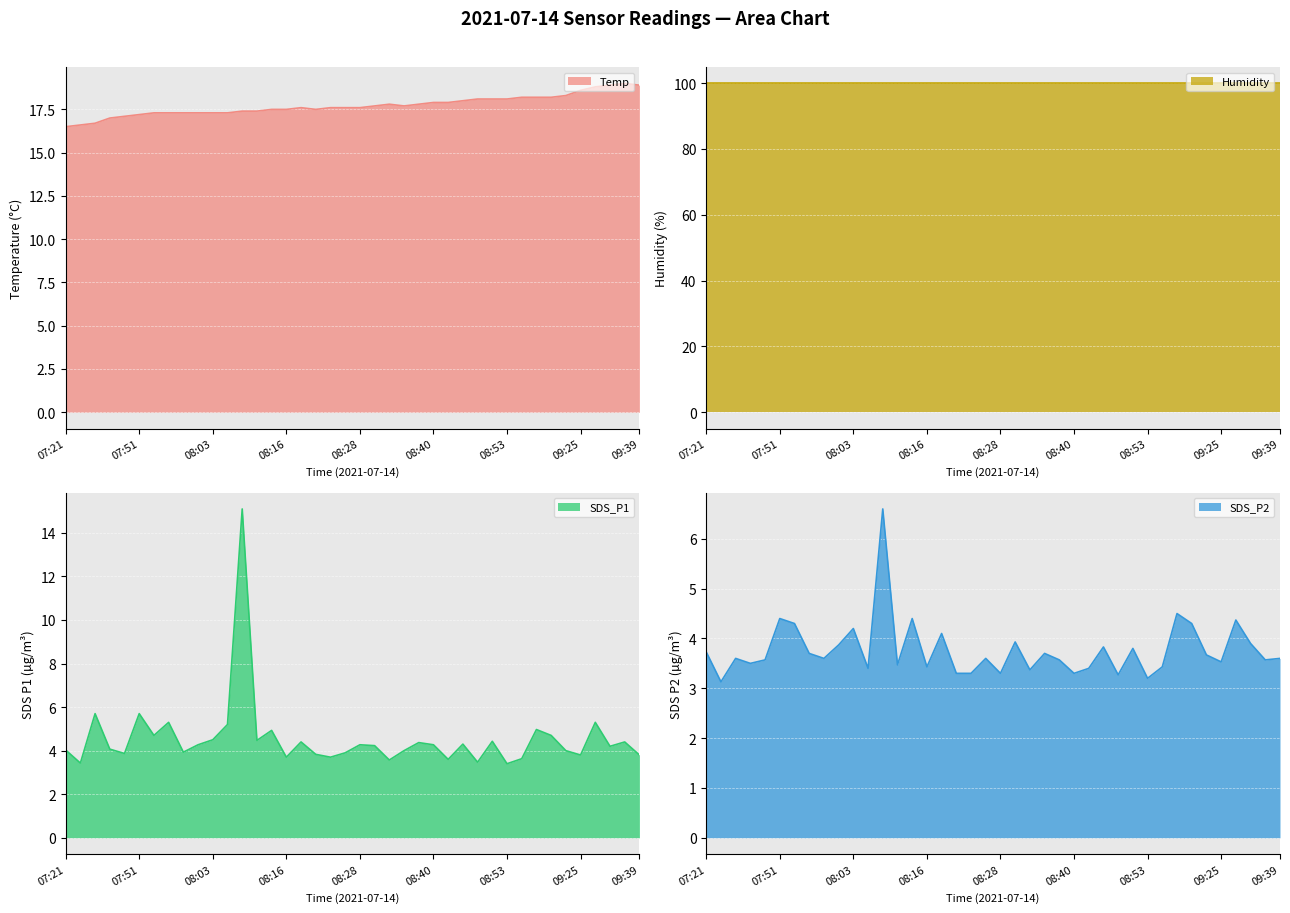

True or false: Temp has a value of 18.1 at 08:53.

True